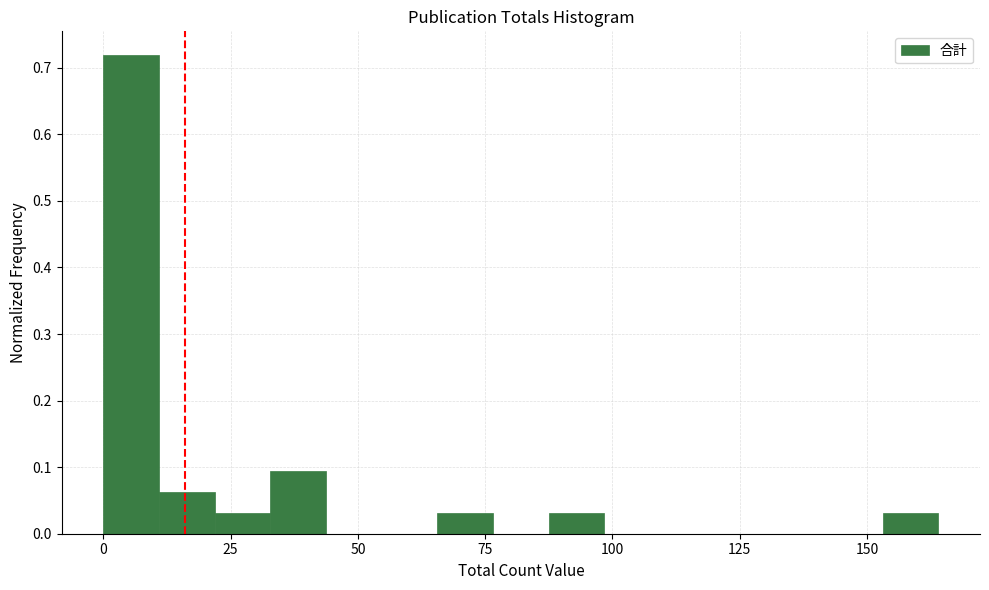

Read against the x-axis, roughly where is the centre of the tallest bar?

5